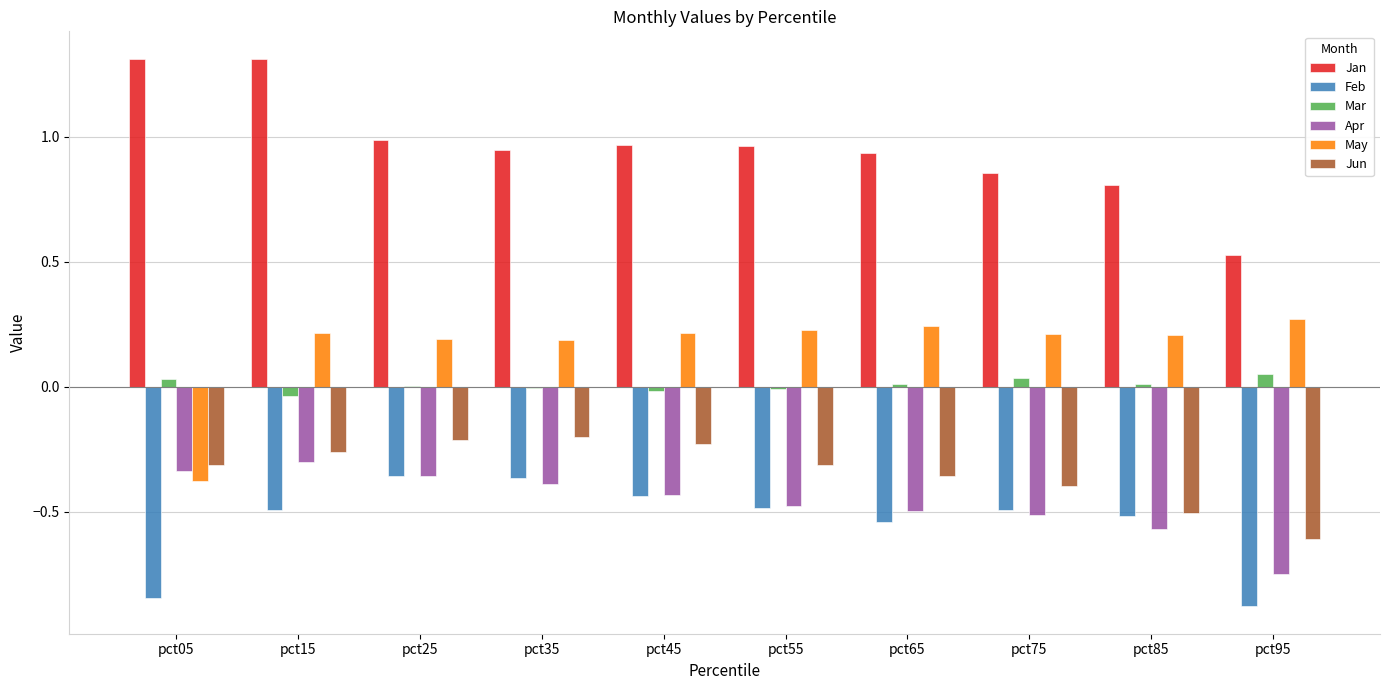

What is the greatest value displayed?

1.3